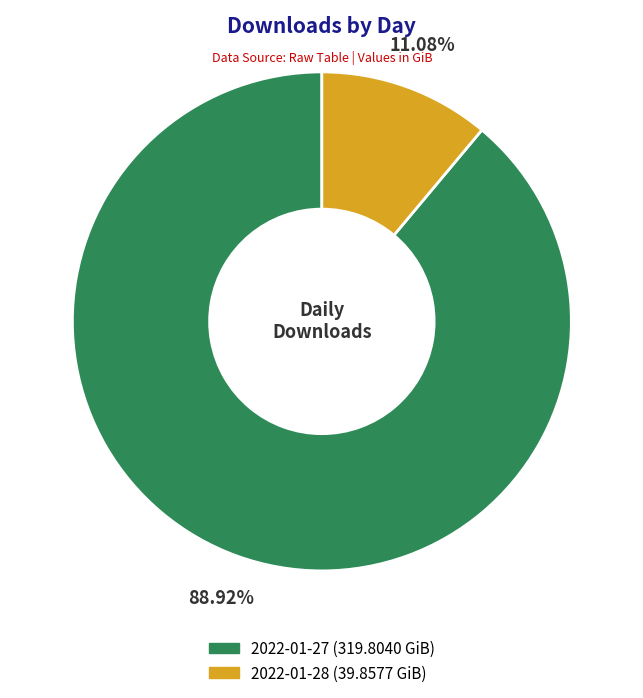

Is 2022-01-28 the majority of the pie?

No